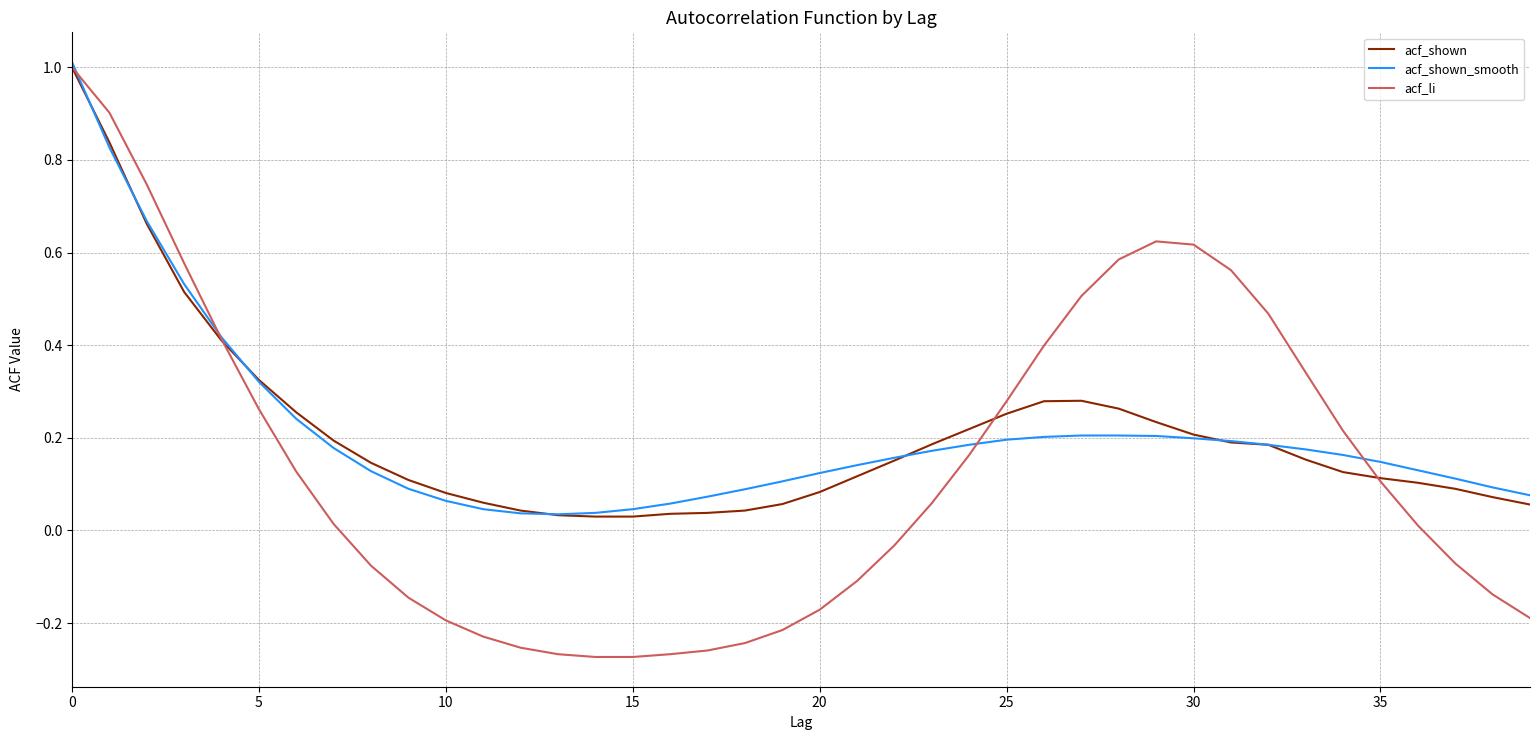

Which series has the largest range (max minus min)?

acf_li